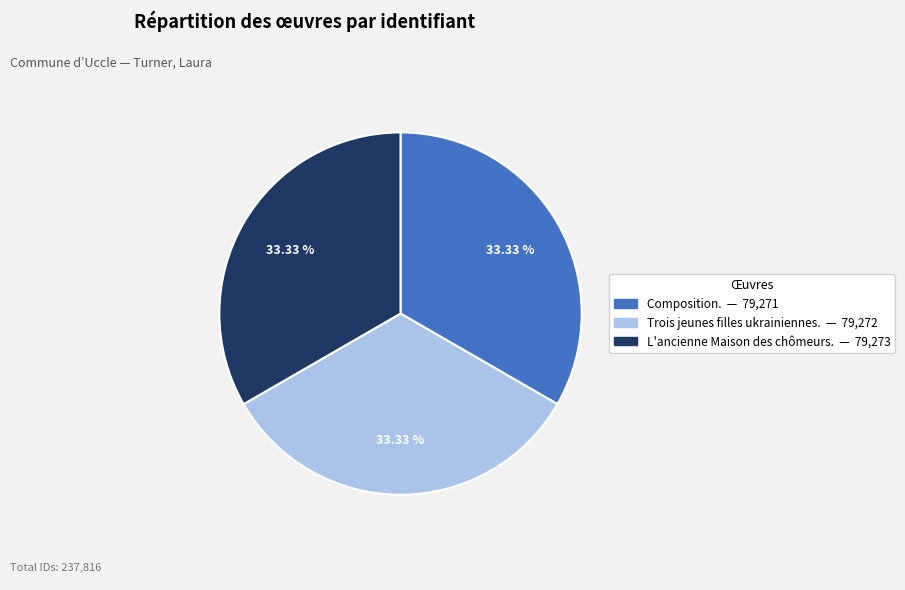

What is the ratio of the value at Trois jeunes filles ukrainiennes. to the value at Composition.?

1.0